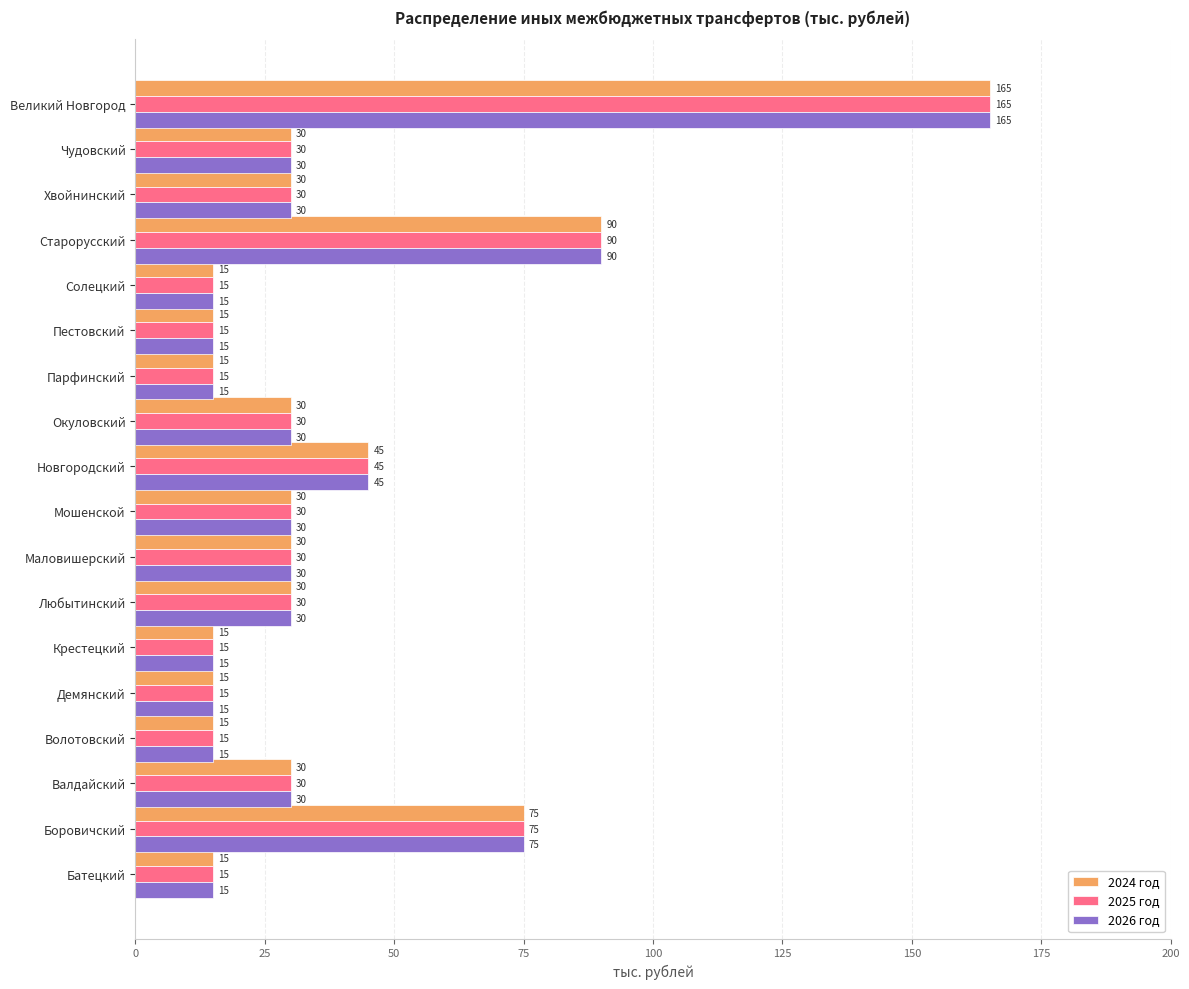

What are all the series names shown in the legend?

2024 год, 2025 год, 2026 год